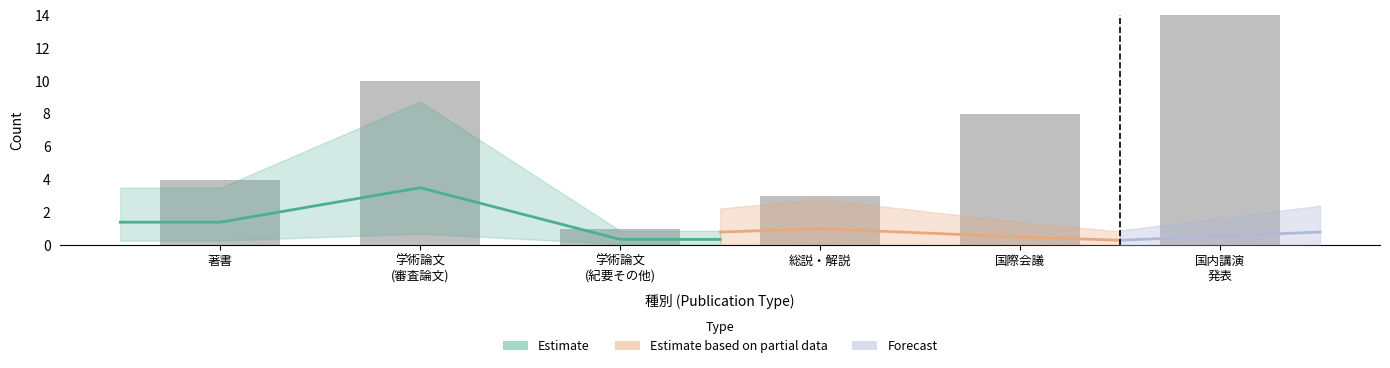

The value at 学術論文
(紀要その他) is 1. True or false?

True